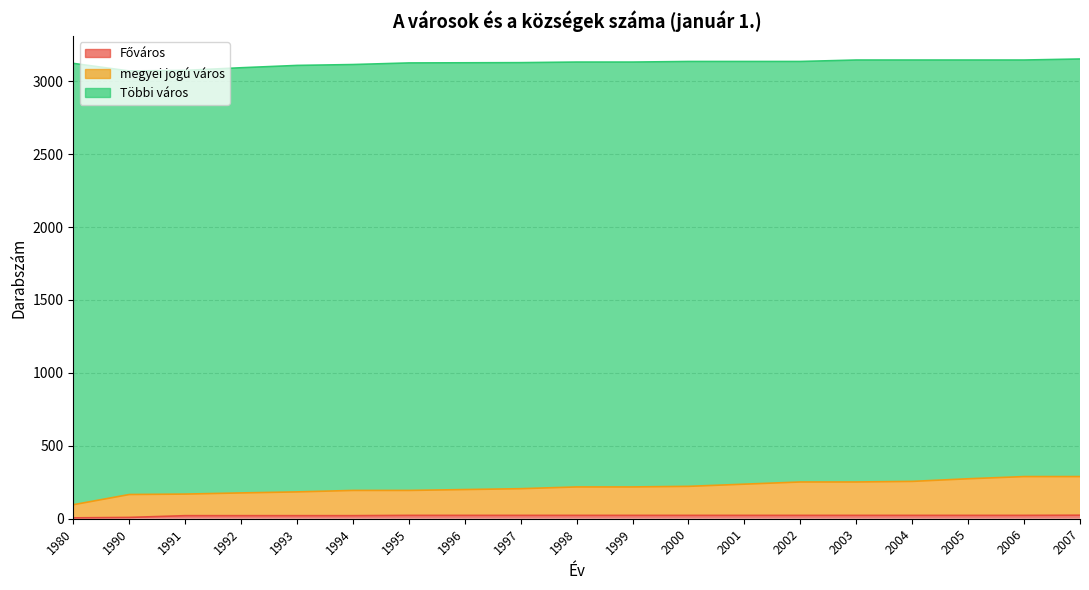

At which label does Főváros first exceed 23?

2007